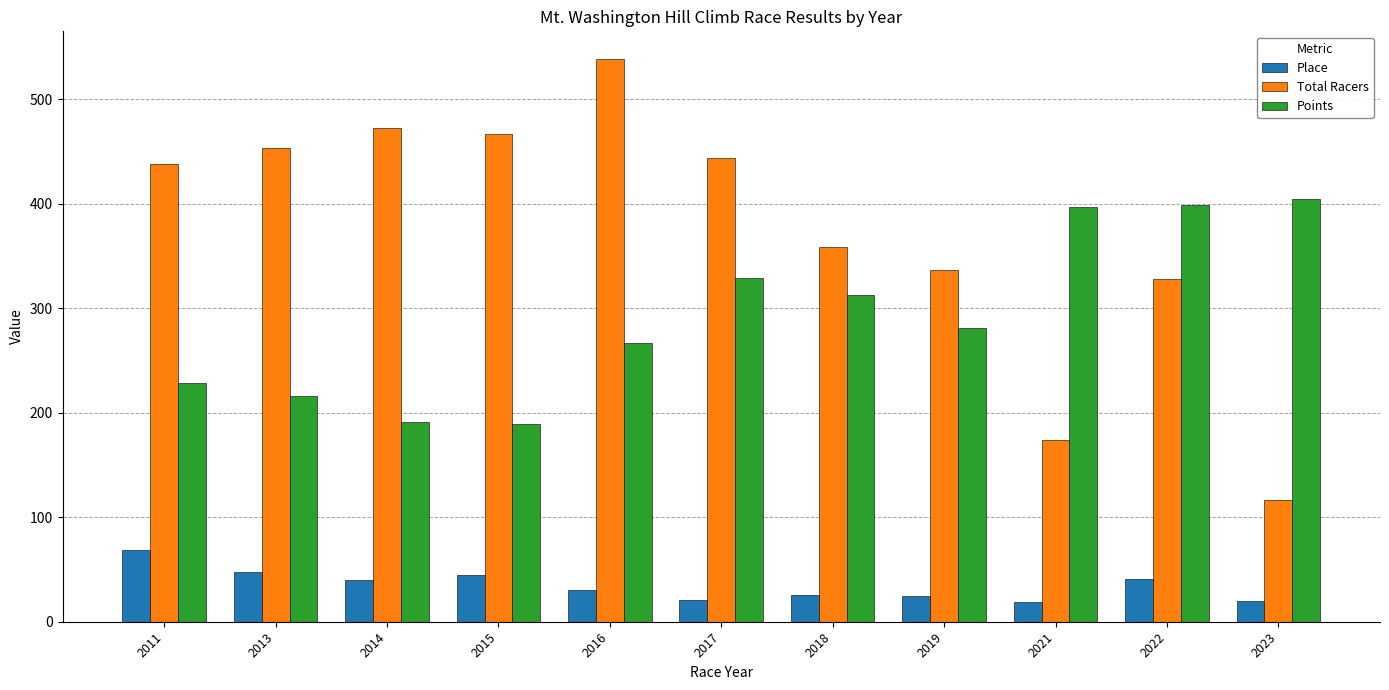

Rank the series by their average value, from highest to lowest.

Total Racers, Points, Place